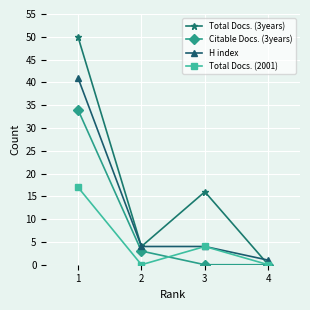

True or false: Citable Docs. (3years) has more than 0 points higher than both neighbors.

False